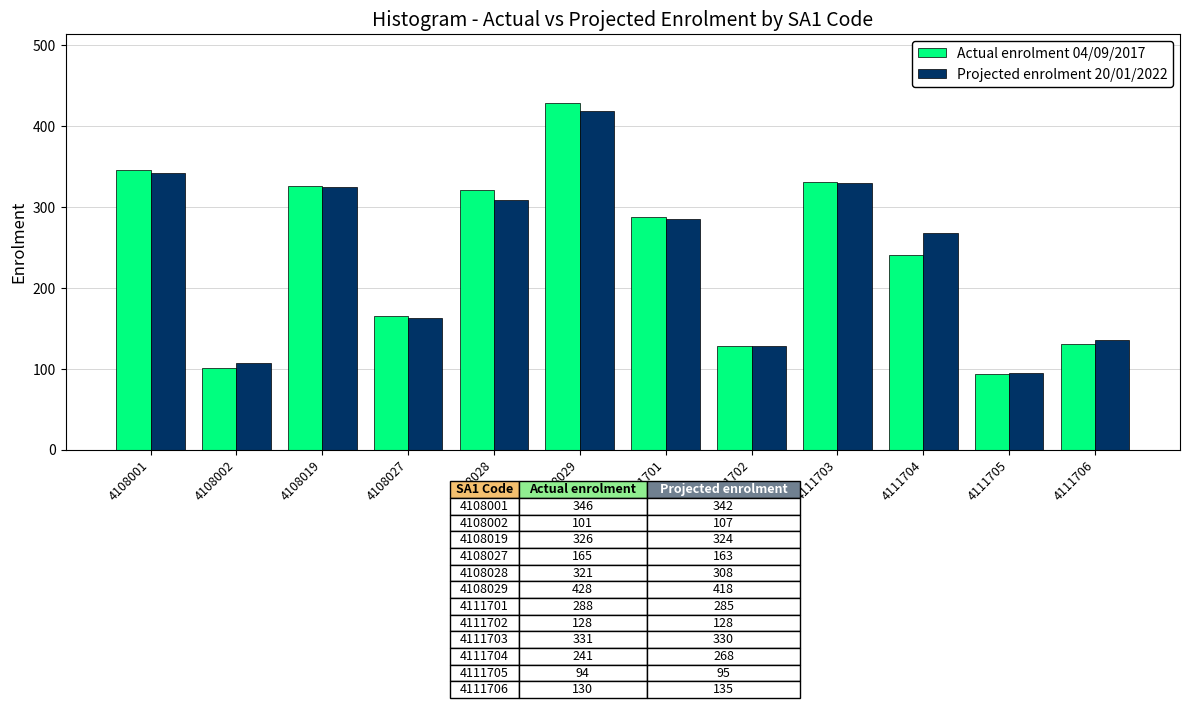

What is the sum of the Projected enrolment 20/01/2022 values at 4111702 and 4111703?

458